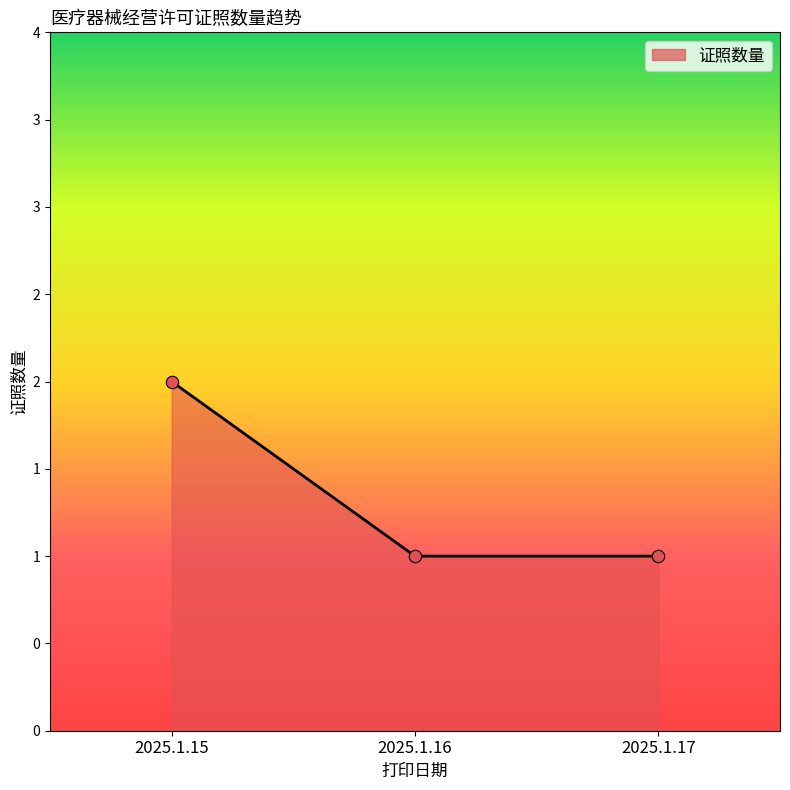

Is this an area chart (filled region under the line)?

Yes